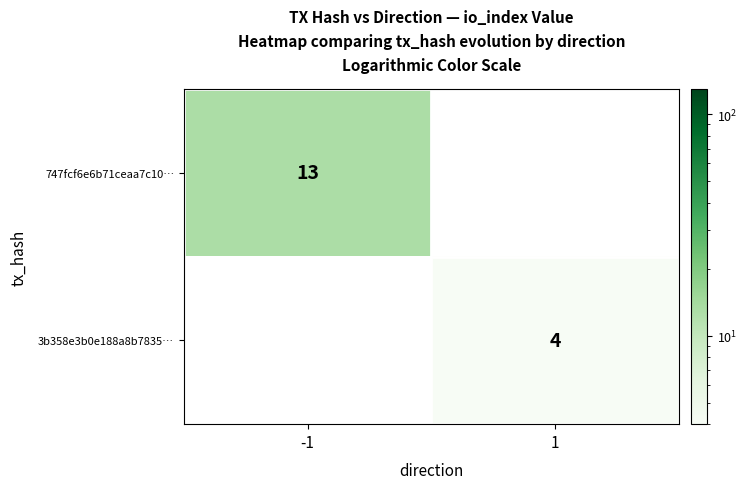

At how many categories does at least one series exceed 8?

1